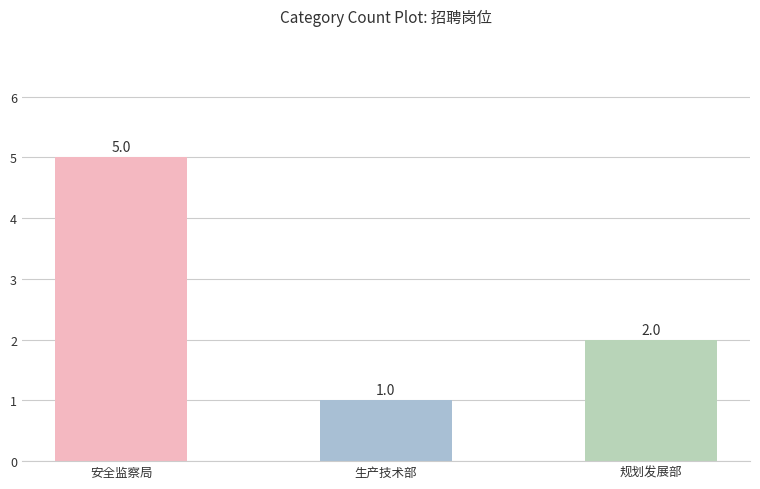

How many values are below 2?

1